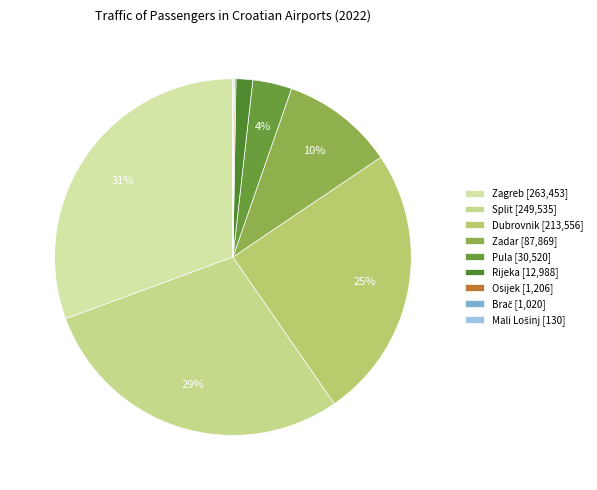

Do Pula and Zadar together represent more than half of the pie?

No